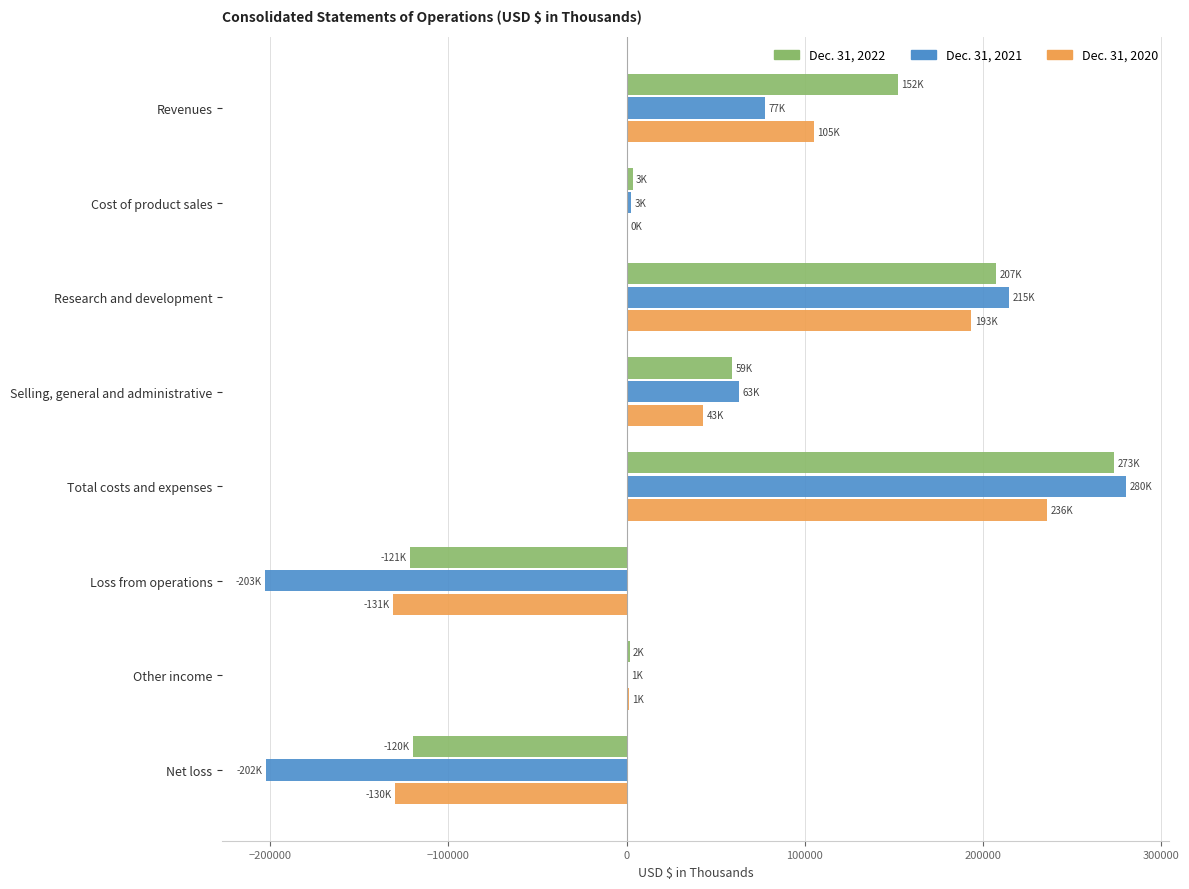

Count the number of categories in the chart.

8